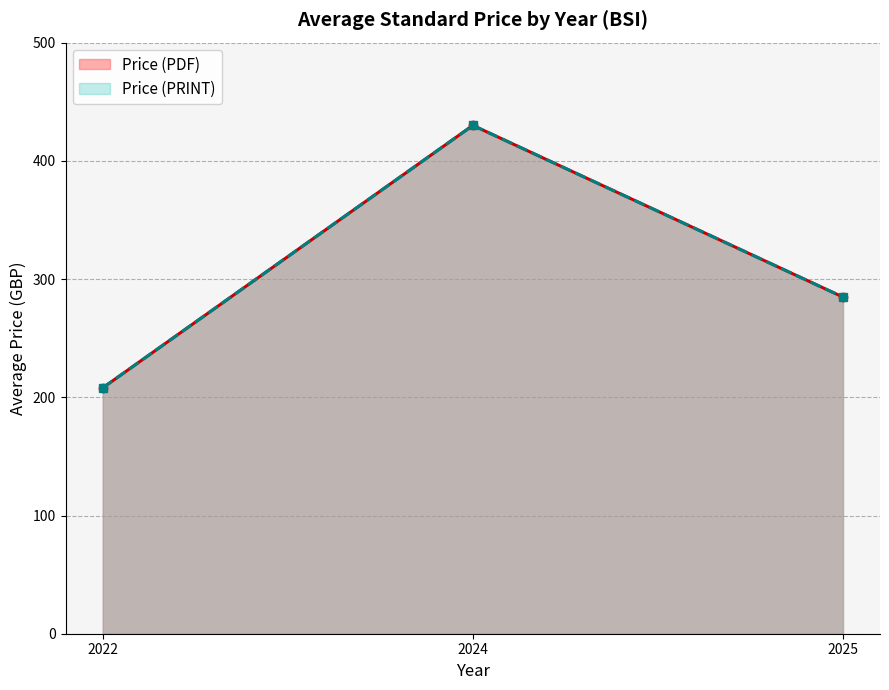

What is the maximum value for Price (PDF)?

430